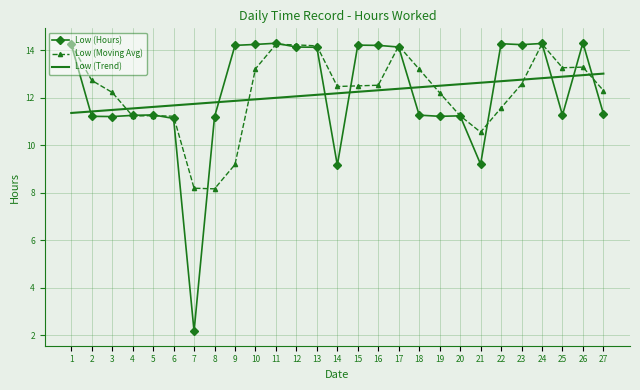

What are all the series names shown in the legend?

Low (Hours), Low (Moving Avg), Low (Trend)